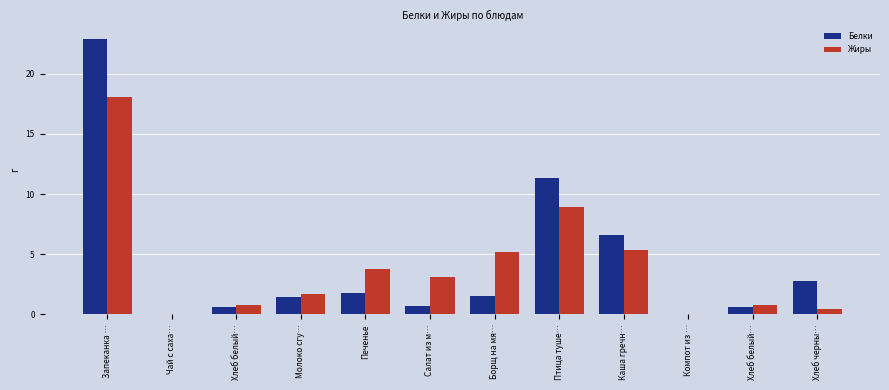

Reading left to right, transcribe all the data shown in this chart.

Белки: Запеканка …=22.9	Чай с саха…=0.0	Хлеб белый…=0.6	Молоко сгу…=1.4	Печенье=1.7	Салат из м…=0.7	Борщ на мя…=1.5	Птица туше…=11.4	Каша гречн…=6.6	Компот из …=0.0	Хлеб белый…=0.6	Хлеб черны…=2.8
Жиры: Запеканка …=18.1	Чай с саха…=0.0	Хлеб белый…=0.8	Молоко сгу…=1.7	Печенье=3.8	Салат из м…=3.1	Борщ на мя…=5.2	Птица туше…=8.9	Каша гречн…=5.3	Компот из …=0.0	Хлеб белый…=0.8	Хлеб черны…=0.4